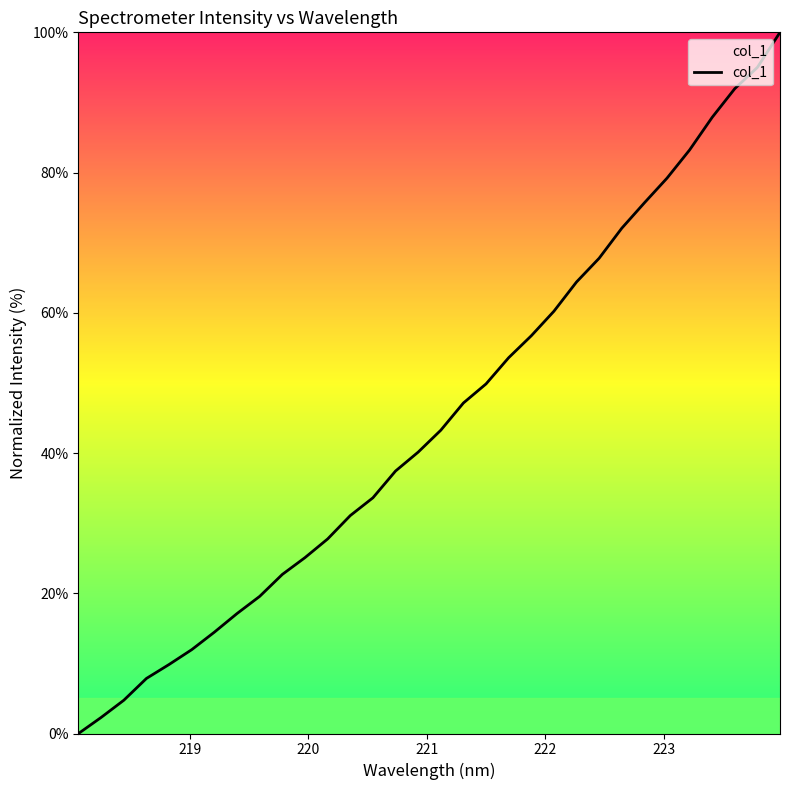

What is the sum of all values?

1433.6